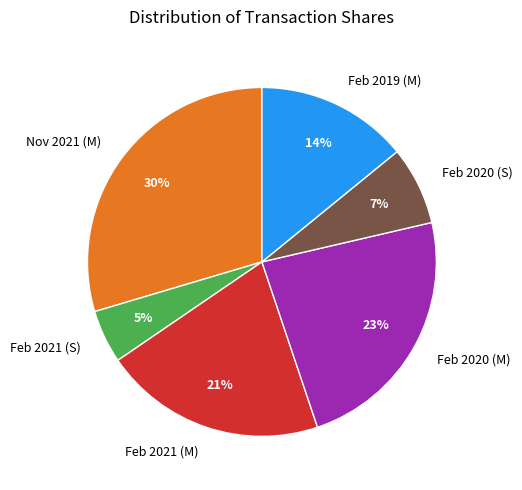

Count the number of slices in the pie.

6